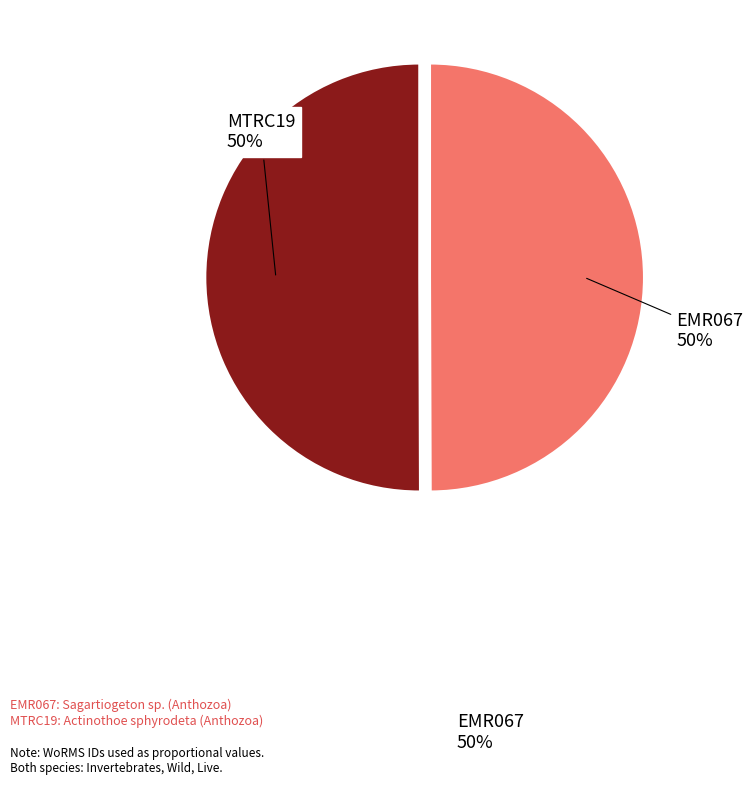

To the nearest percent, what is the average slice percentage?

50%